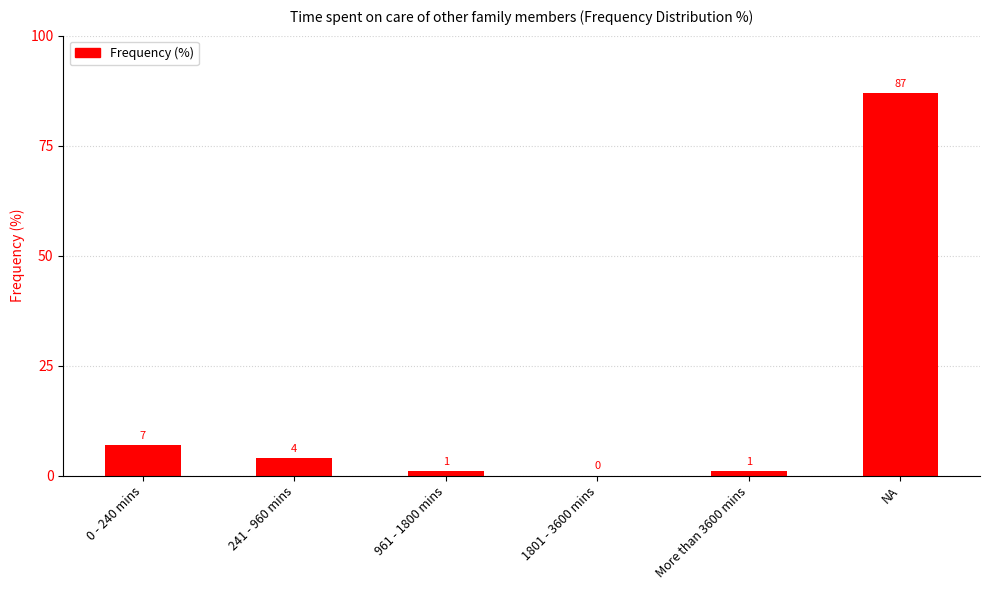

What is the greatest value displayed?

87